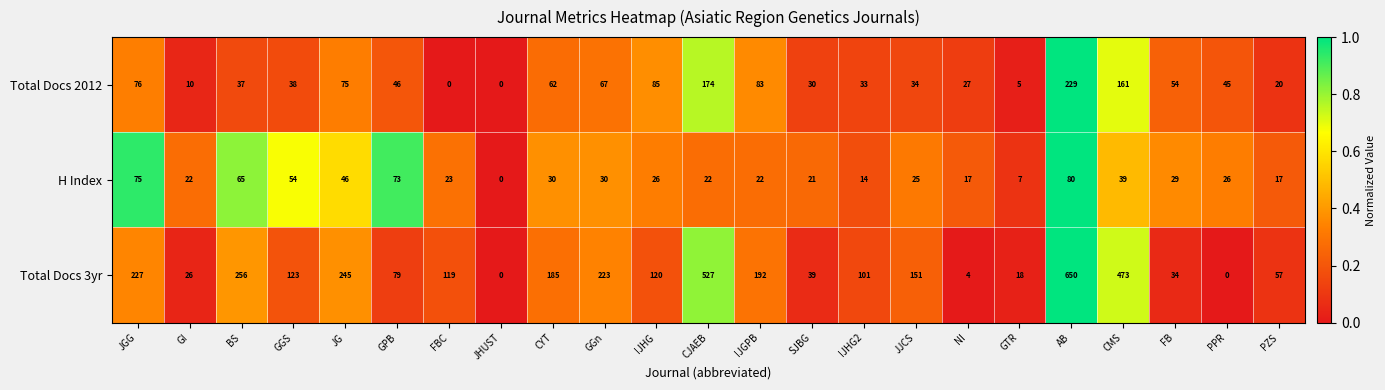

What is the average value of the H Index series?

33